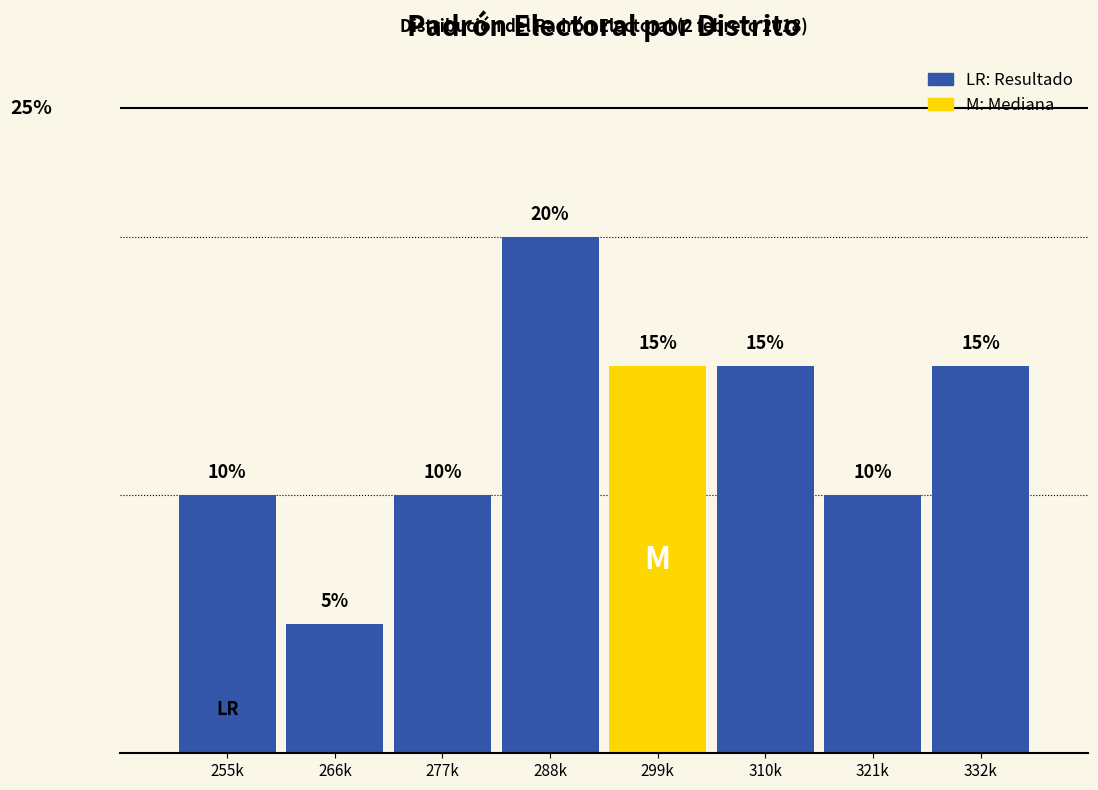

Between 288k and 277k, which is larger?

288k